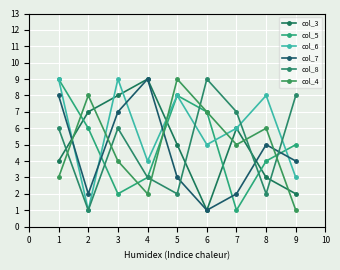

What is the difference between the maximum and minimum values in the col_5 series?

8